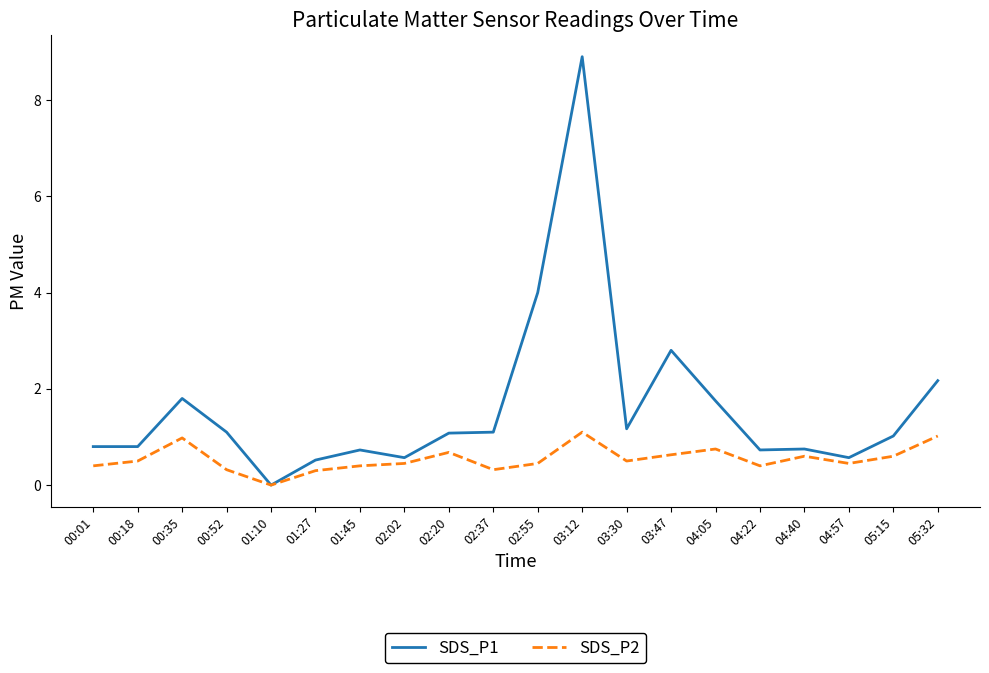

At which category is the sum across all series the highest?

03:12